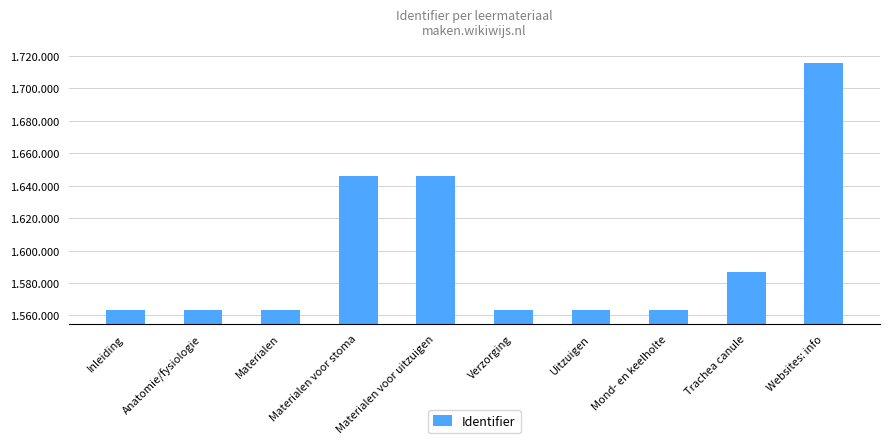

What is the approximate value at Uitzuigen, to the nearest 100?

1563100